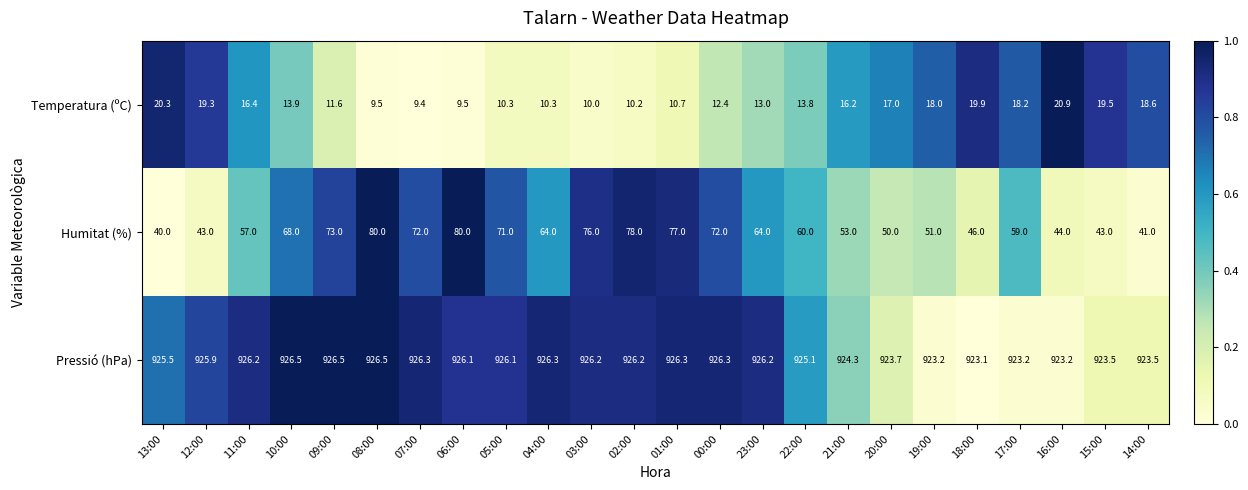

At which label does Pressió (hPa) first exceed 926?

11:00